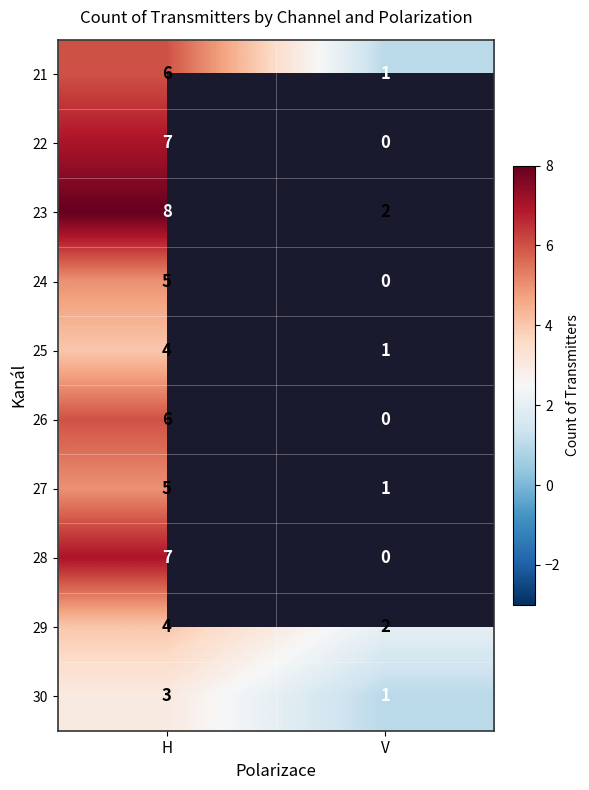

The 30 series shows 1 at H. True or false?

False